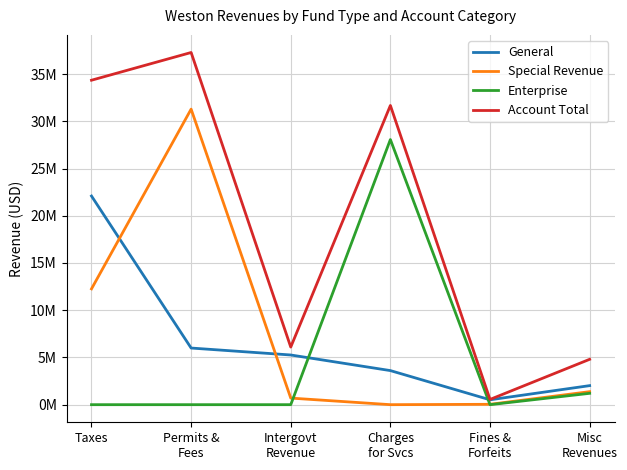

The value of Account Total at Fines &
Forfeits is 206409. True or false?

False